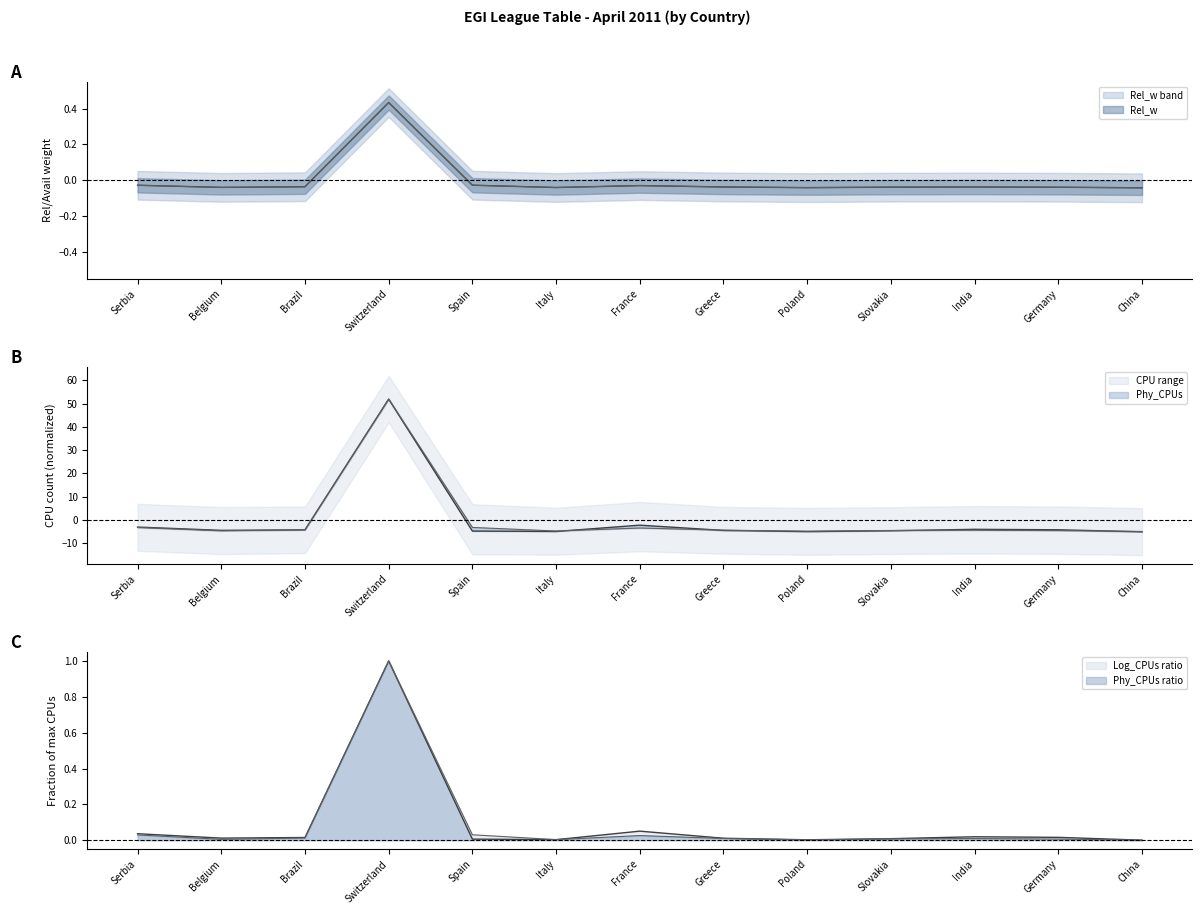

Is the value of Rel_w at Brazil greater than the value of Avail_w at Poland?

Yes